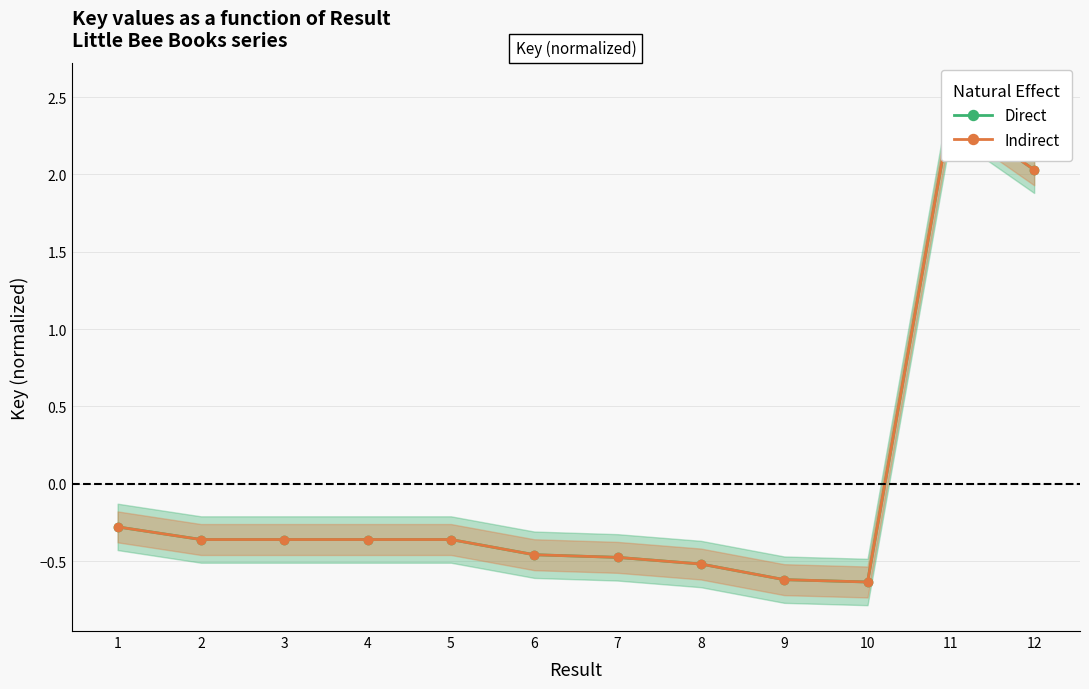

Reading left to right, transcribe all the data shown in this chart.

Direct: 1=-0.3	2=-0.4	3=-0.4	4=-0.4	5=-0.4	6=-0.5	7=-0.5	8=-0.5	9=-0.6	10=-0.6	11=2.4	12=2.0
Indirect: 1=-0.3	2=-0.4	3=-0.4	4=-0.4	5=-0.4	6=-0.5	7=-0.5	8=-0.5	9=-0.6	10=-0.6	11=2.4	12=2.0